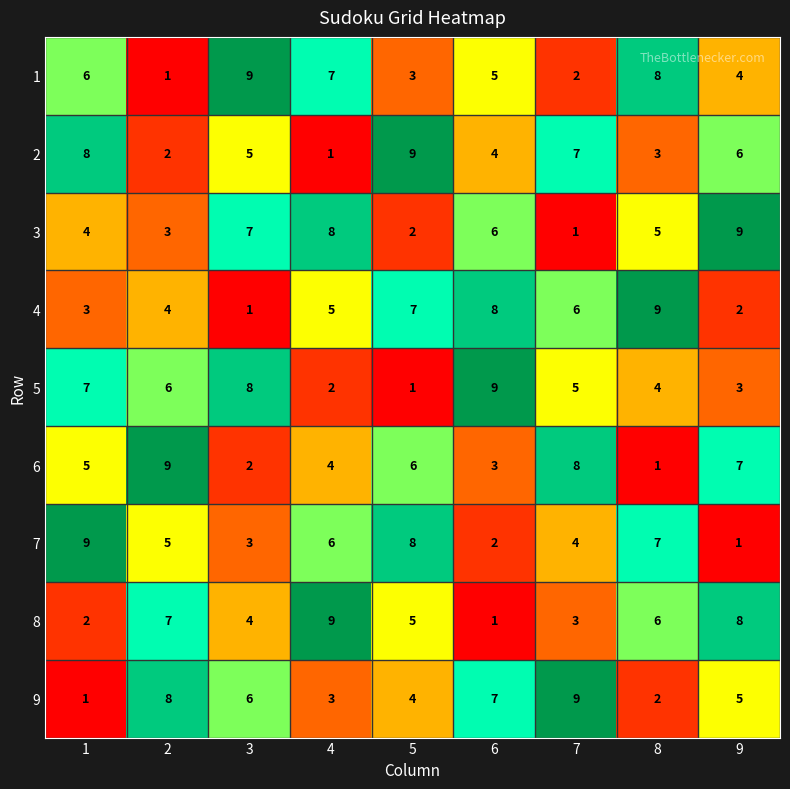

Which series changed the most between 2 and 5?

2